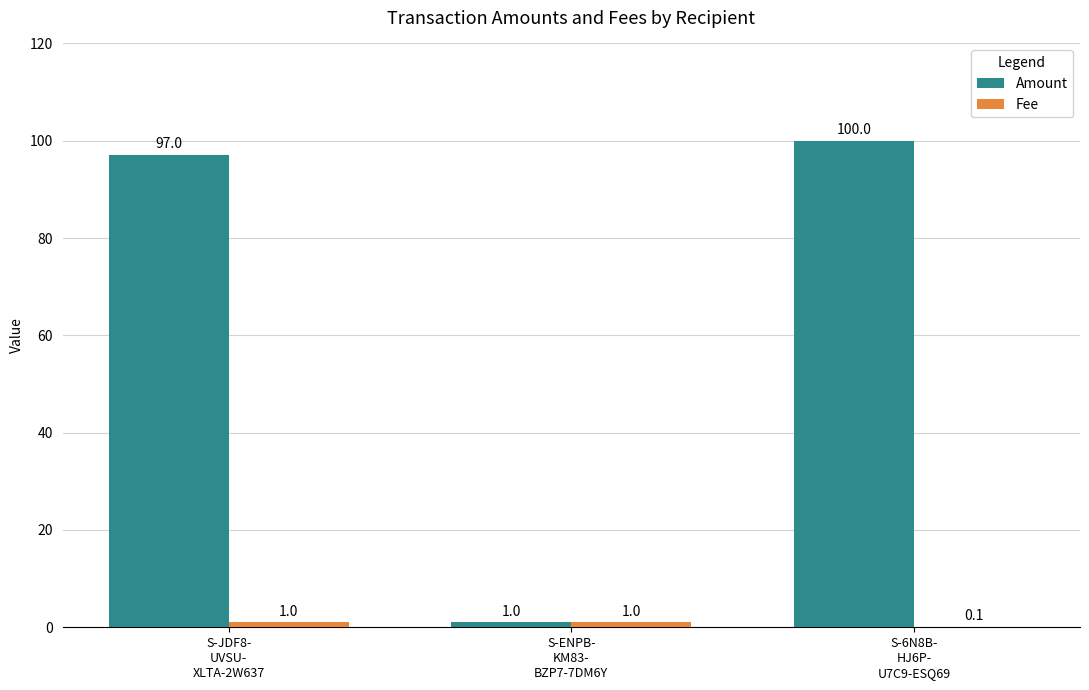

What is the highest value of the Amount series?

100.0